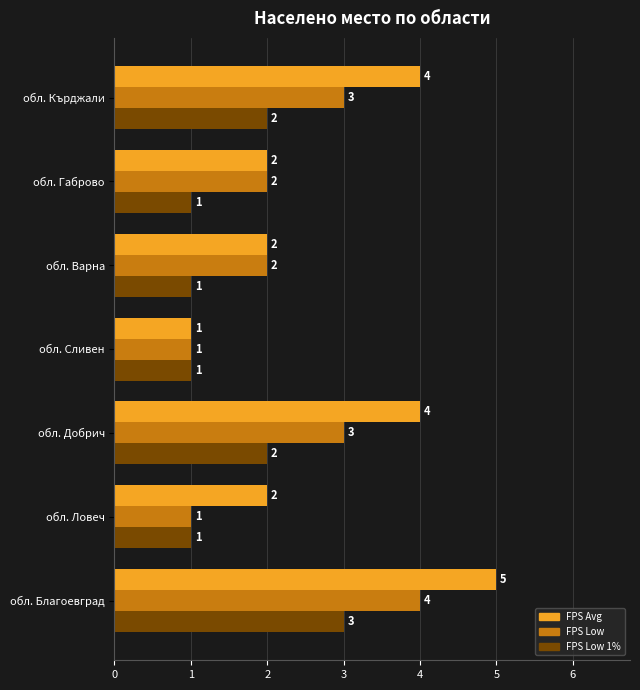

Which series has the widest spread of values?

FPS Avg